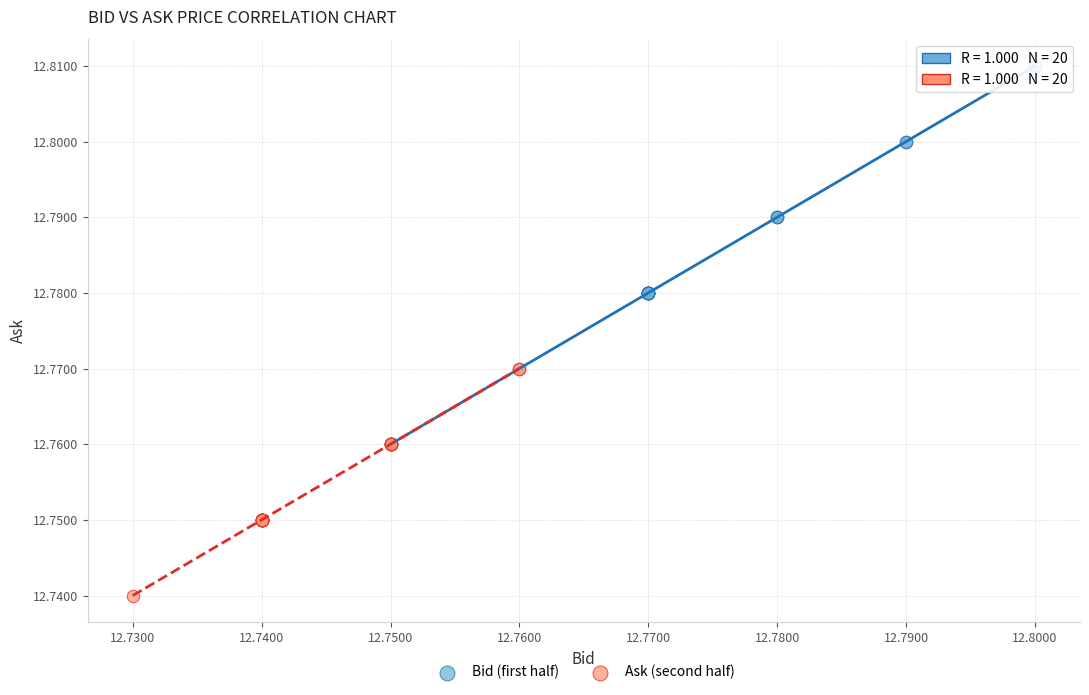

Which series contains the lowest Y value?

Ask (second half)